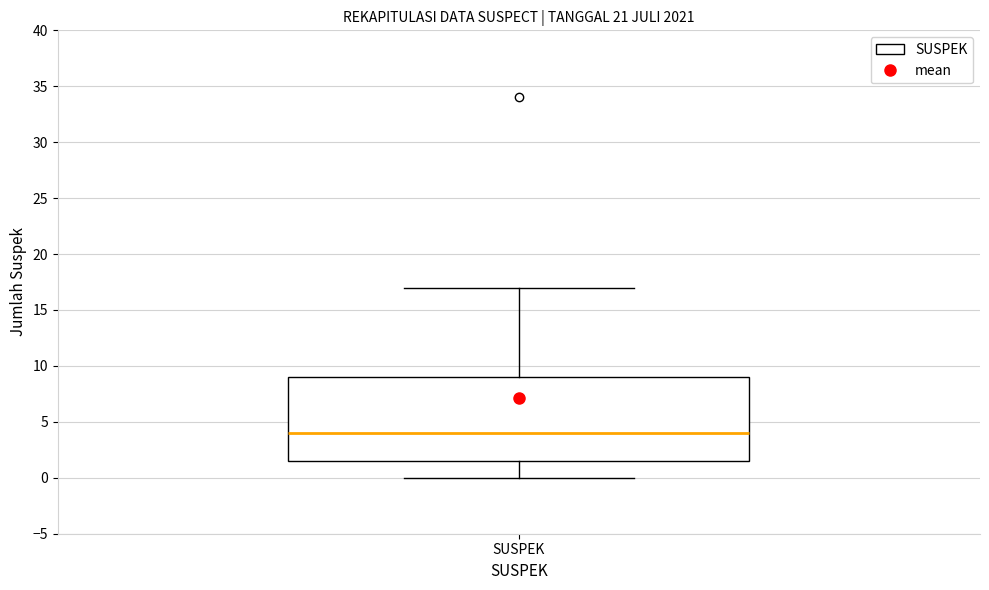

Where is the upper edge of the box for SUSPEK on the y-axis? The values are not printed on the chart, so give them approximately, as read against the axis.

9.0